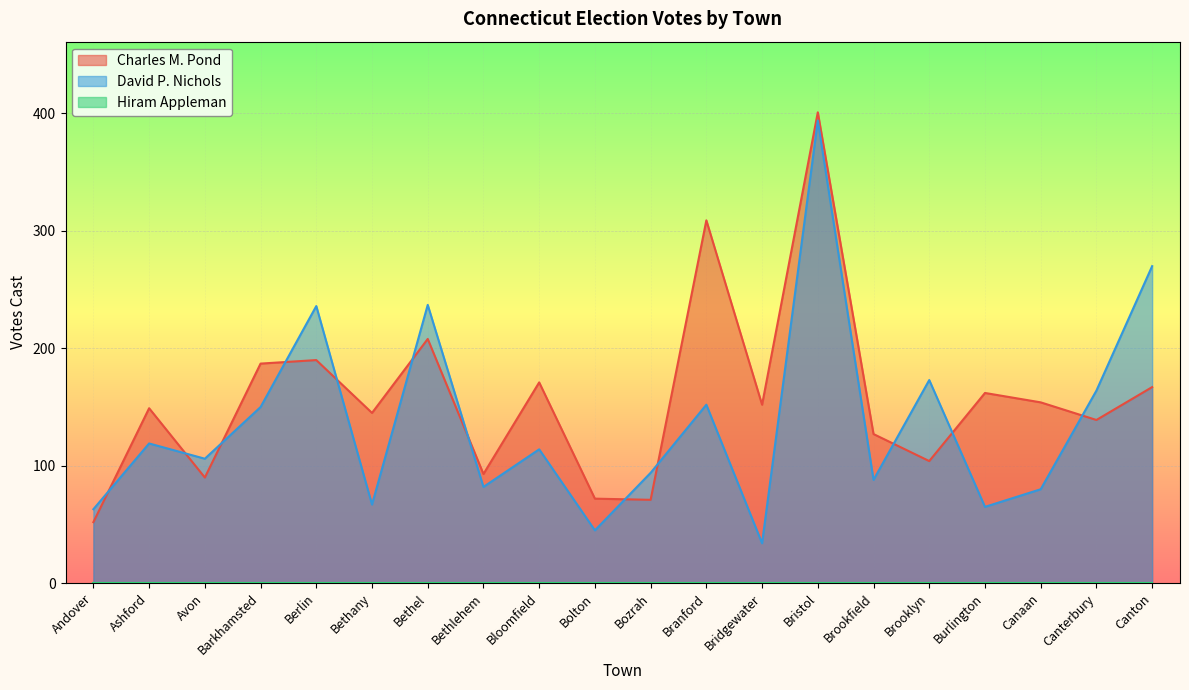

In Charles M. Pond, how many points are lower than both neighbors (excluding endpoints)?

7